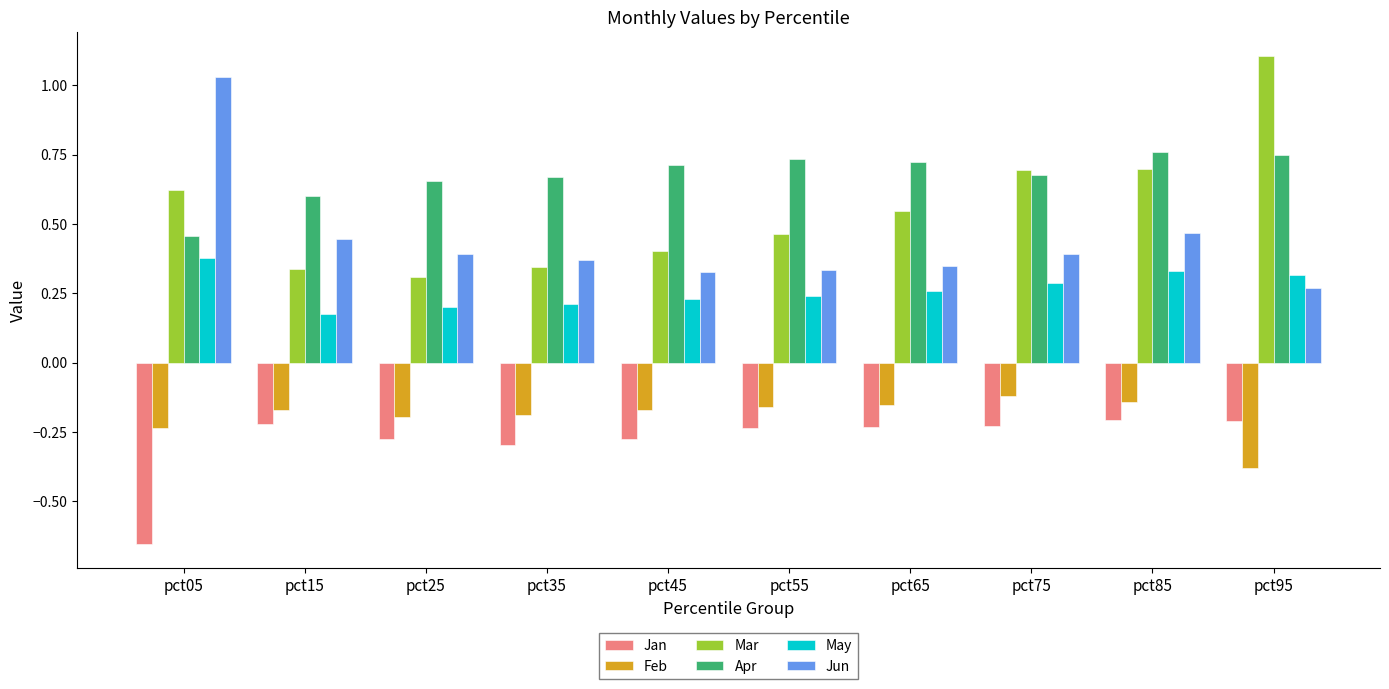

What are all the series names shown in the legend?

Jan, Feb, Mar, Apr, May, Jun